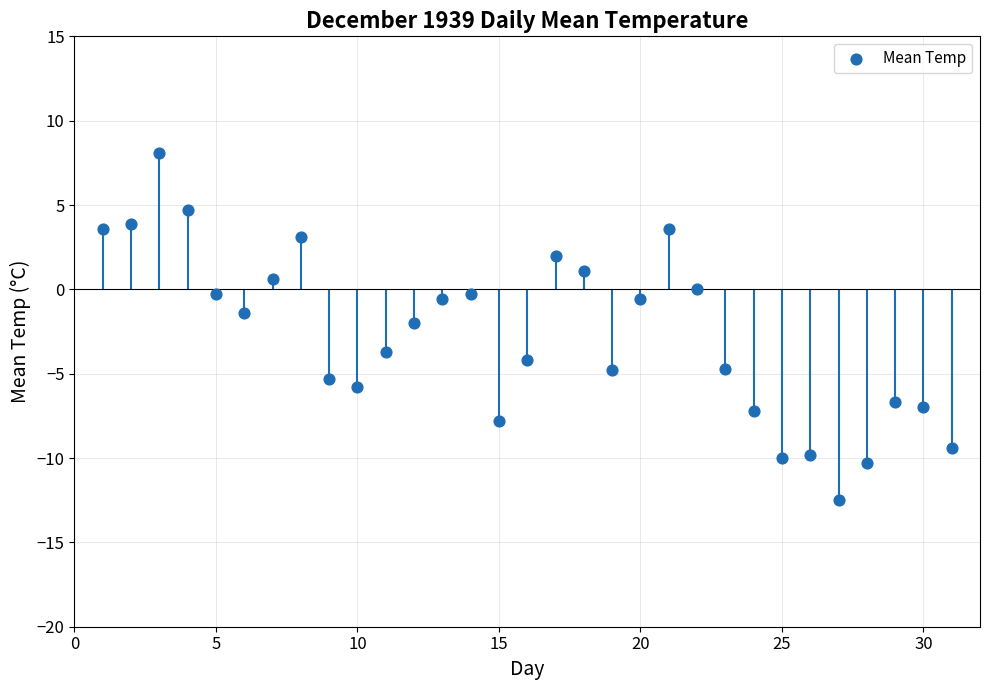

What is the range of Y values (max minus min)?

20.6